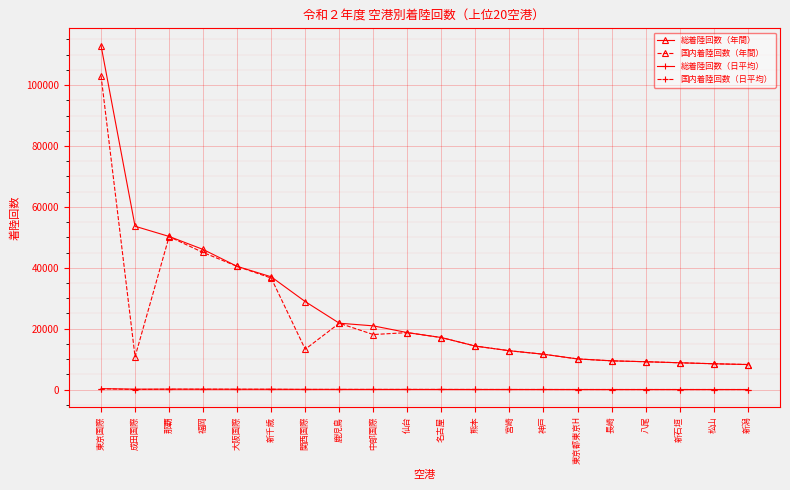

True or false: 総着陸回数（年間） has a value of 3688 at 新石垣.

False